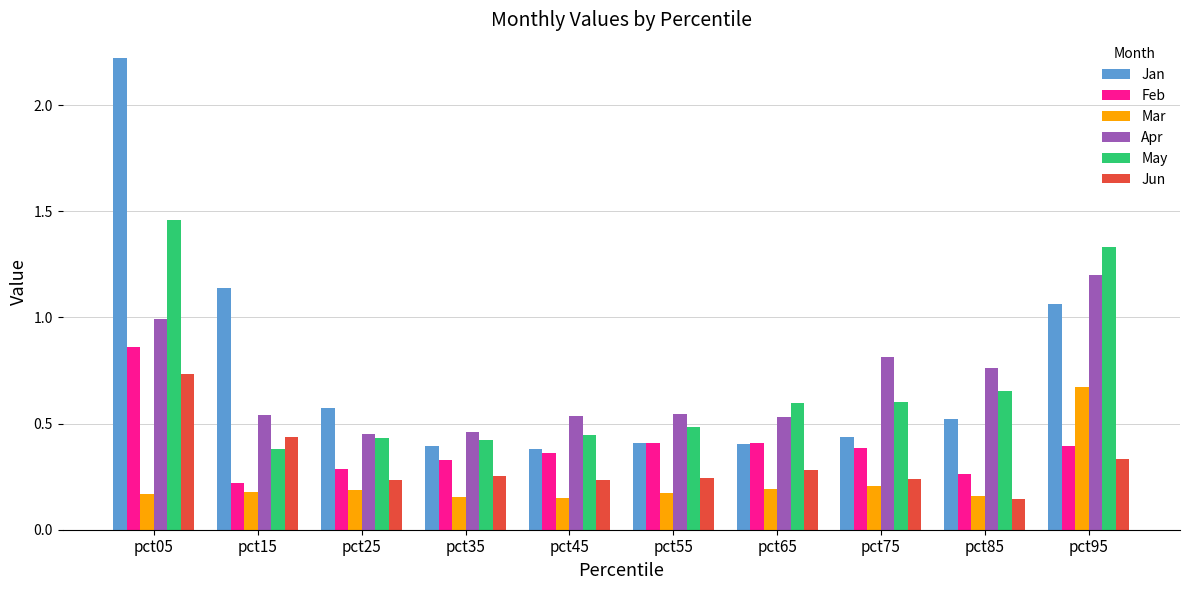

At how many categories does at least one series exceed 1?

3